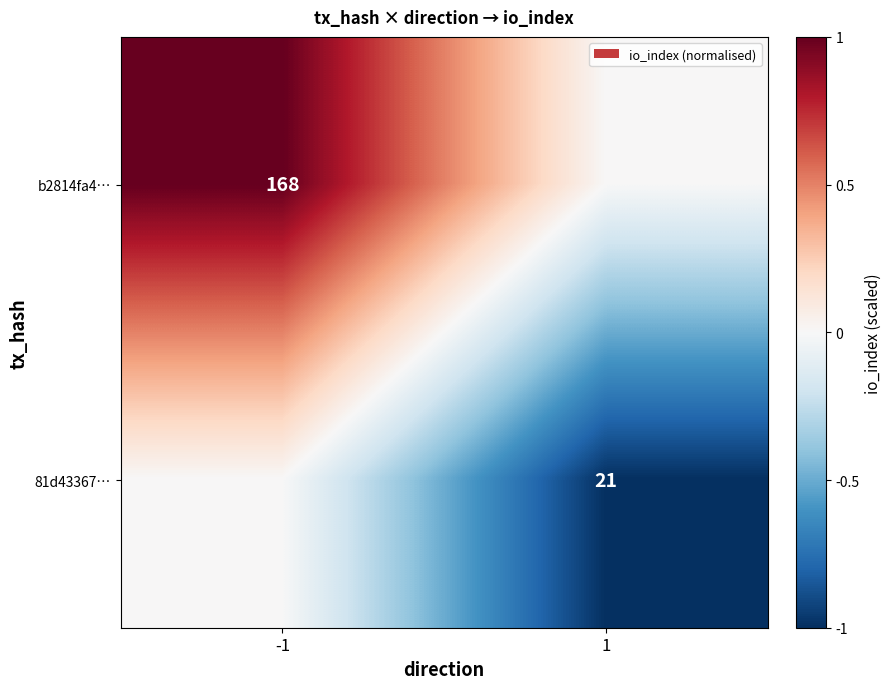

Is it true that 81d43367… equals 21 at 1?

True